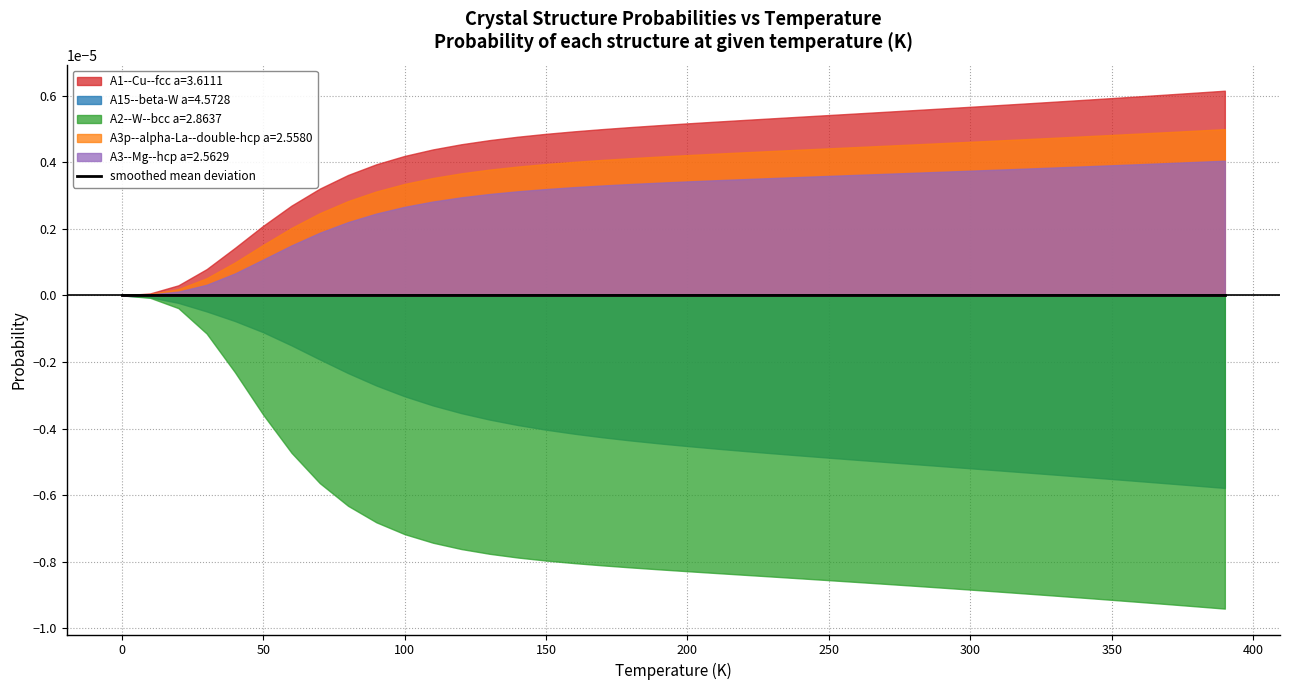

Is the value of A15--beta-W a=4.5728 at 20 greater than the value of A3p--alpha-La--double-hcp a=2.5580 at 38?

No